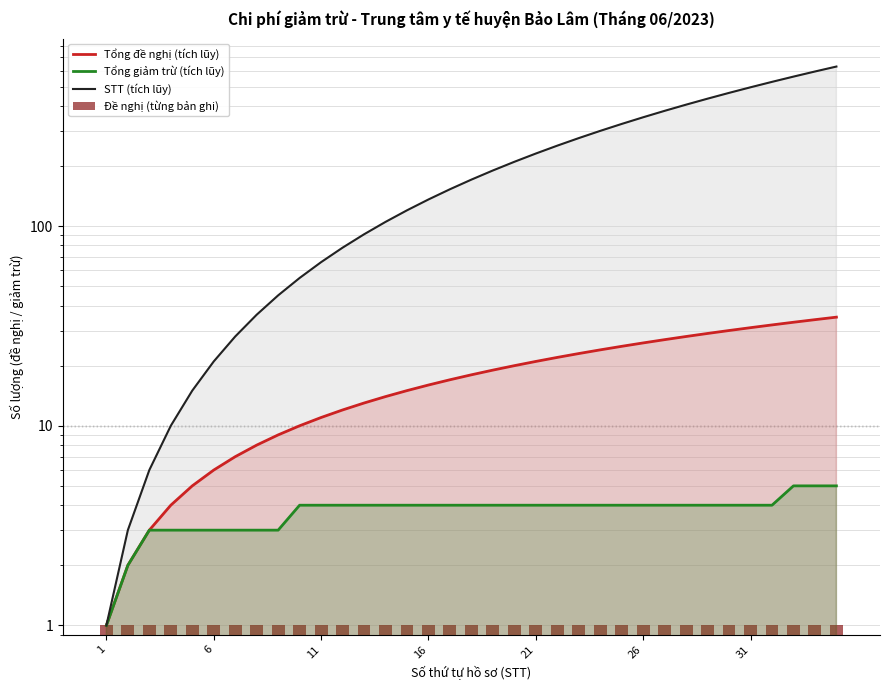

Which label corresponds to the largest value in the chart?

34